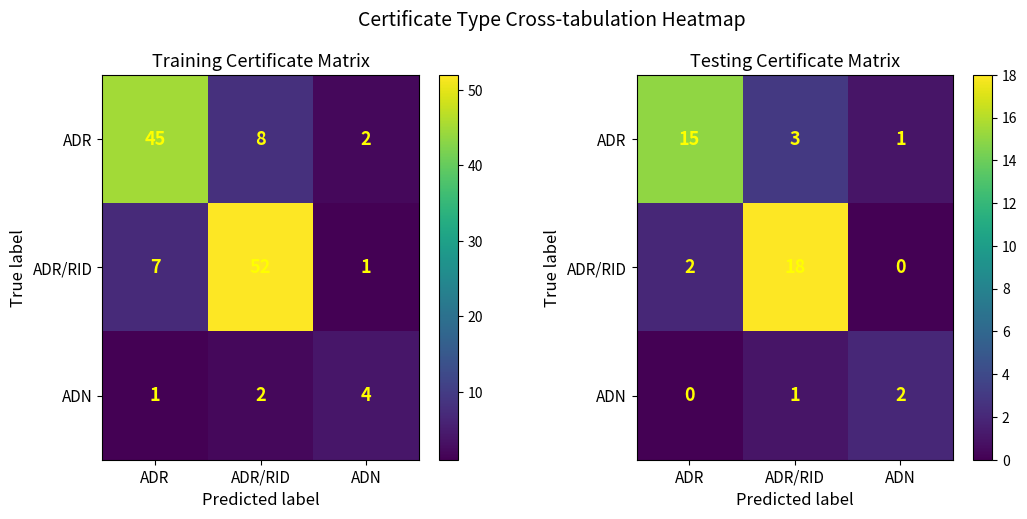

The ADR/RID series shows 2 at ADR. True or false?

True